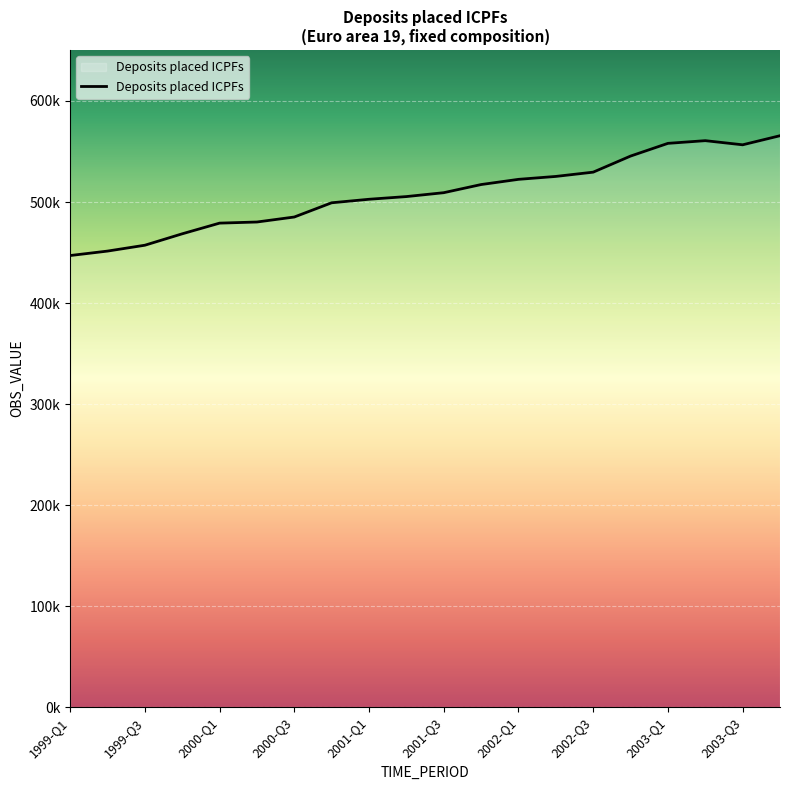

Does the chart have visible grid lines?

Yes